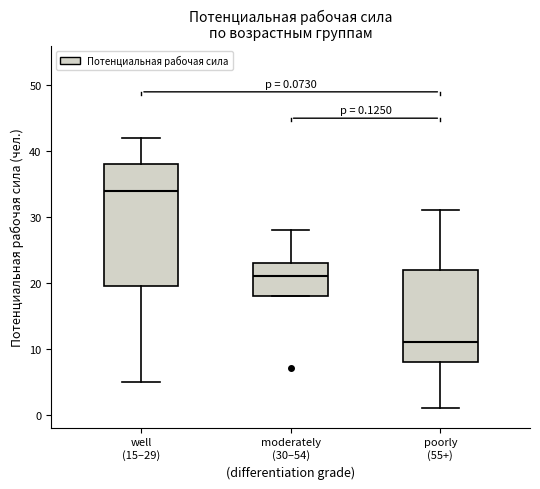

Which box has the highest median line?

well (15–29)